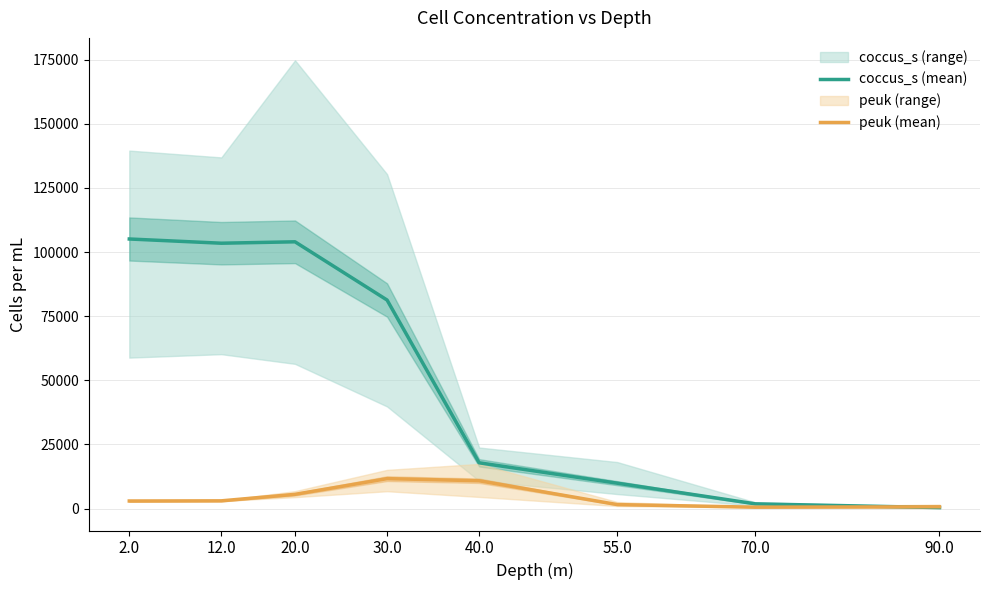

Is the value of coccus_s (mean) at 70.0 greater than the value of peuk (mean) at 90.0?

Yes